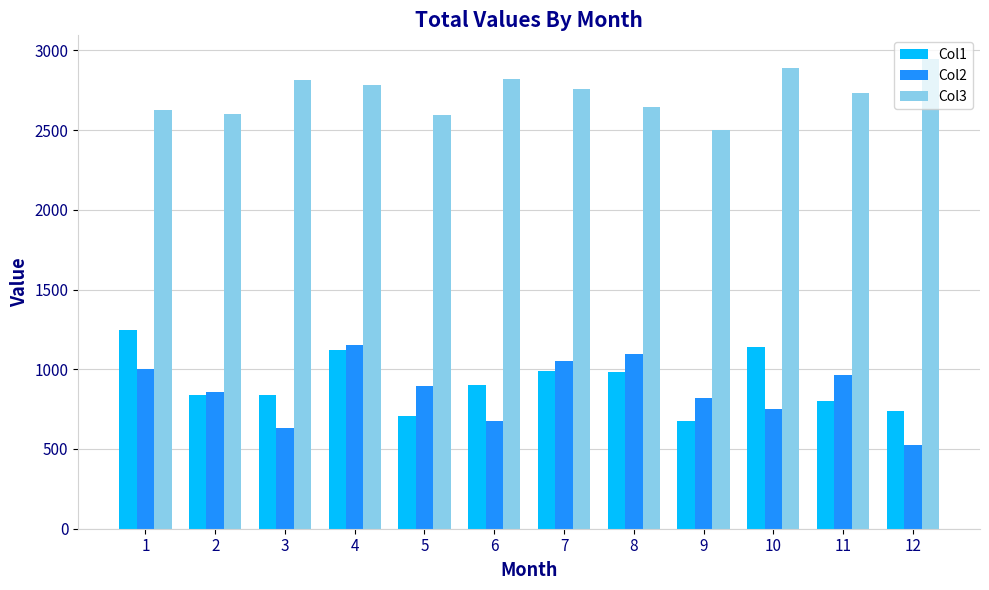

At how many categories does at least one series exceed 764?

12